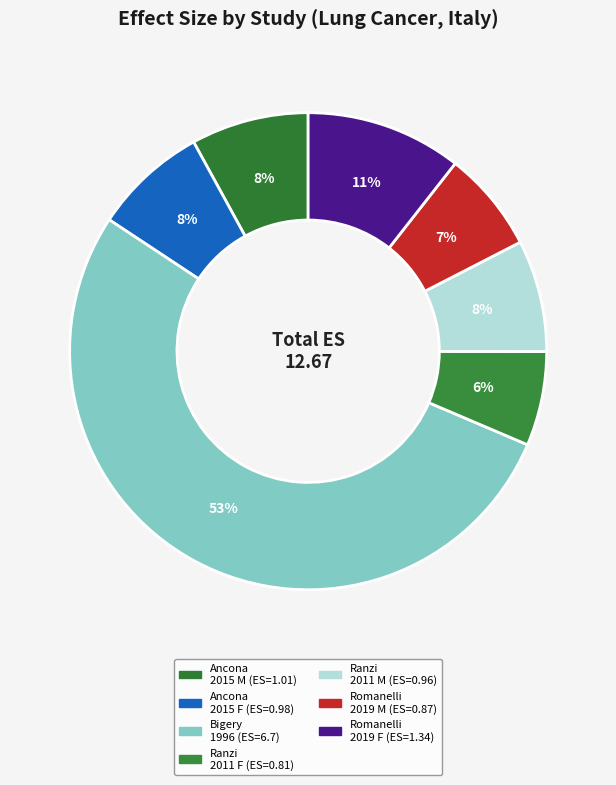

Count the number of slices in the pie.

7